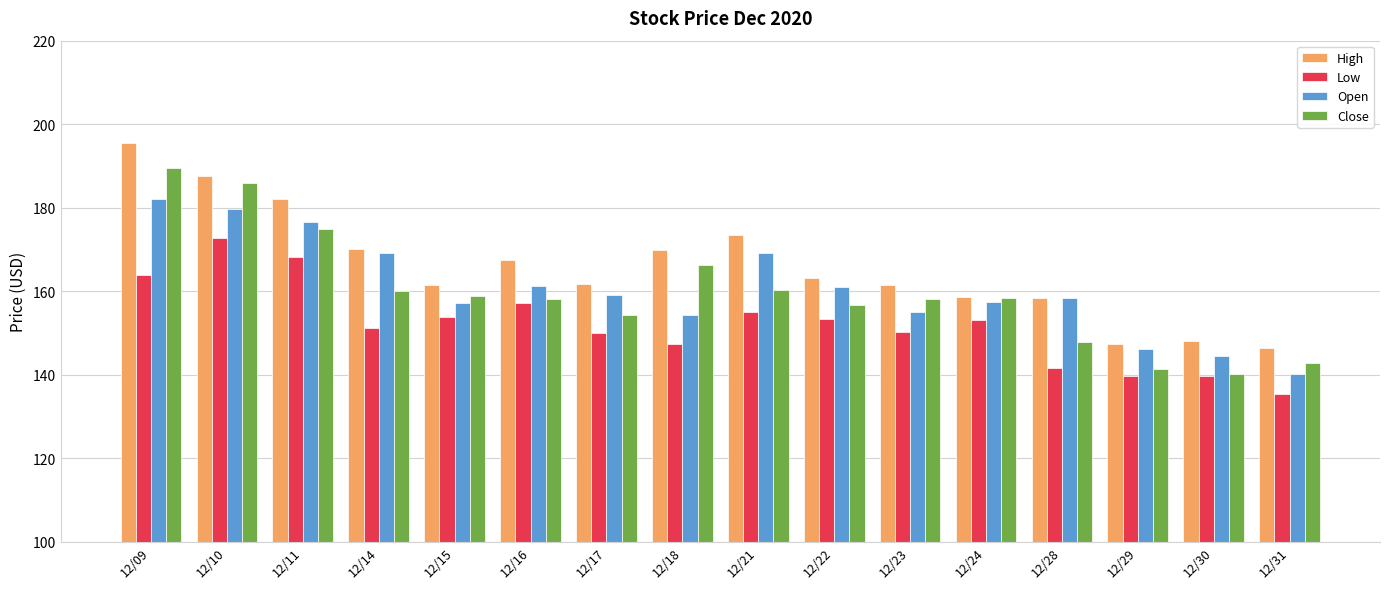

What value does the Open series have at 12/24?

157.4